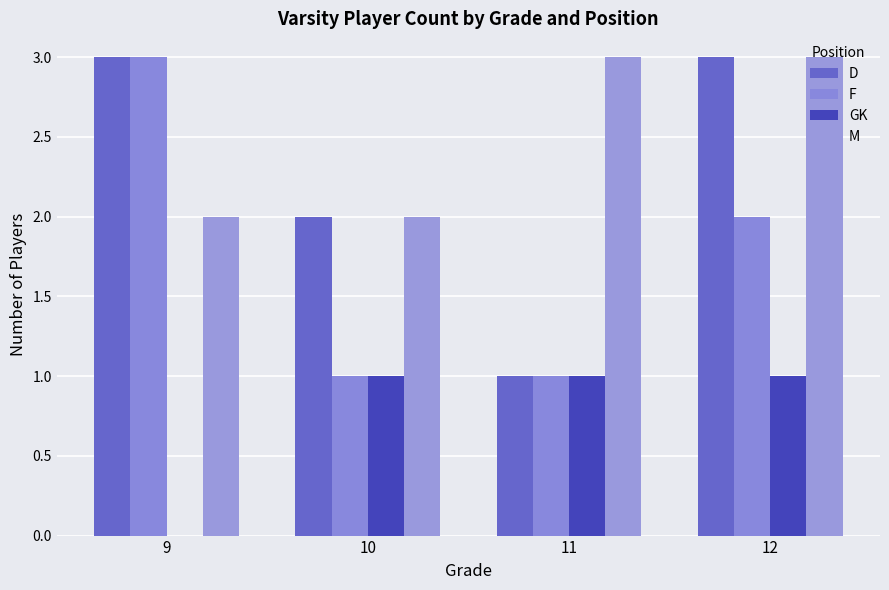

What is the average value of the GK series?

1